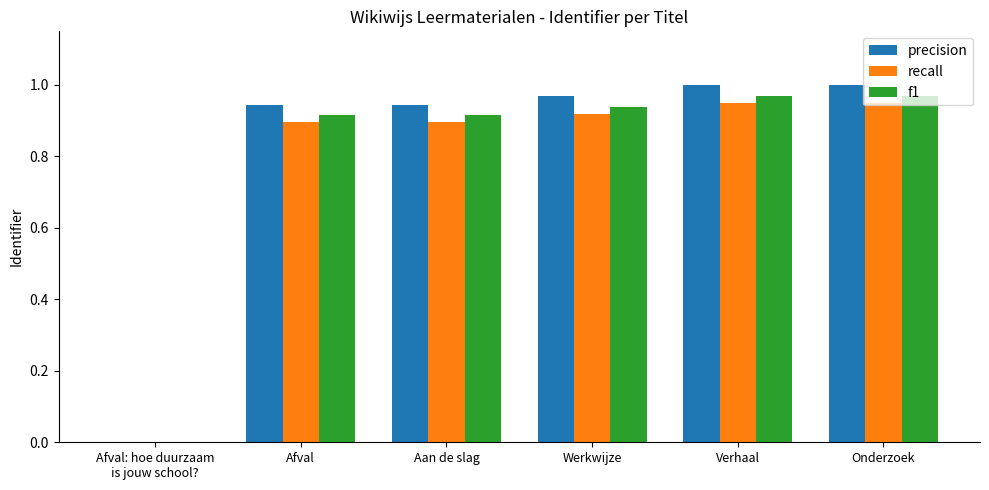

What is the sum of all precision values?

4.9